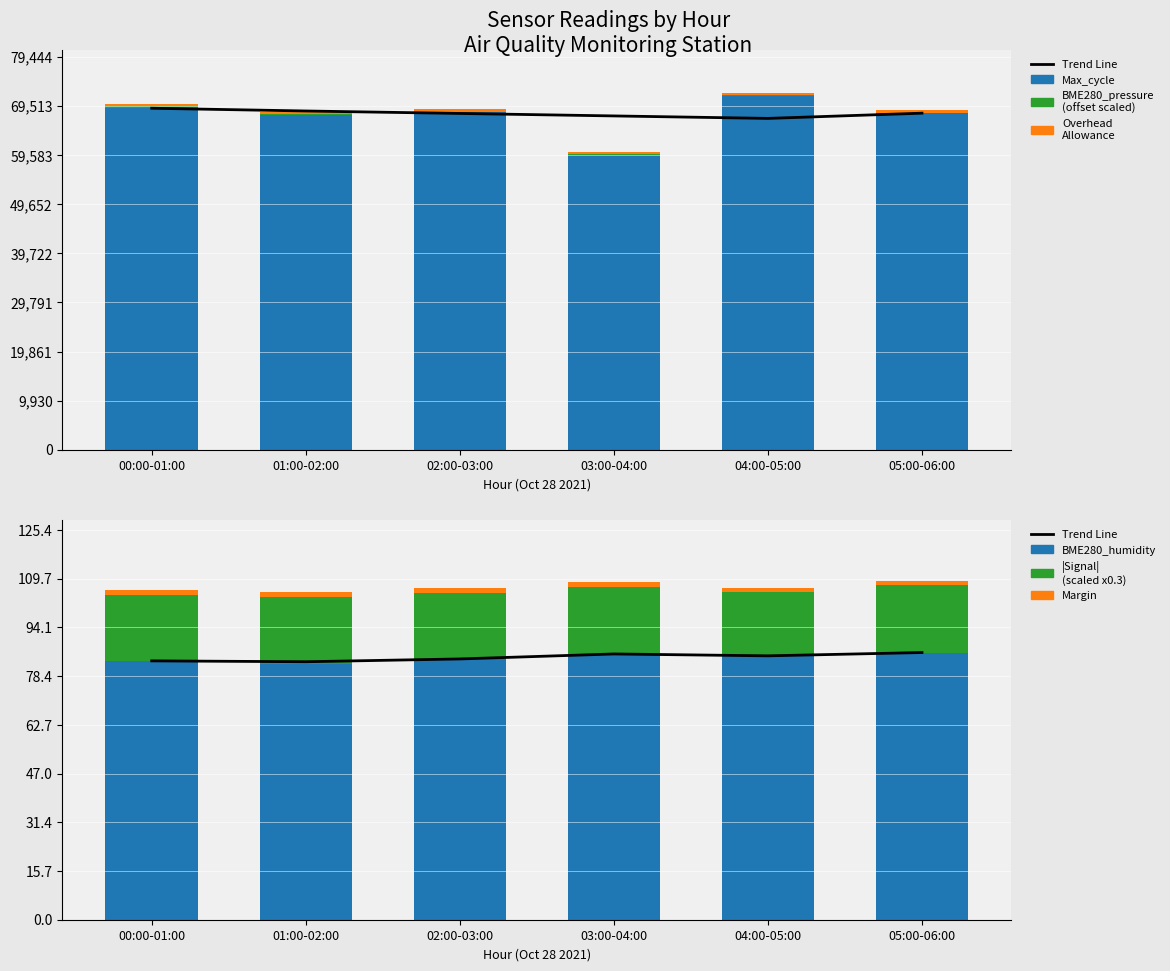

The BME280_pressure series shows 275.4 at 03:00-04:00. True or false?

False